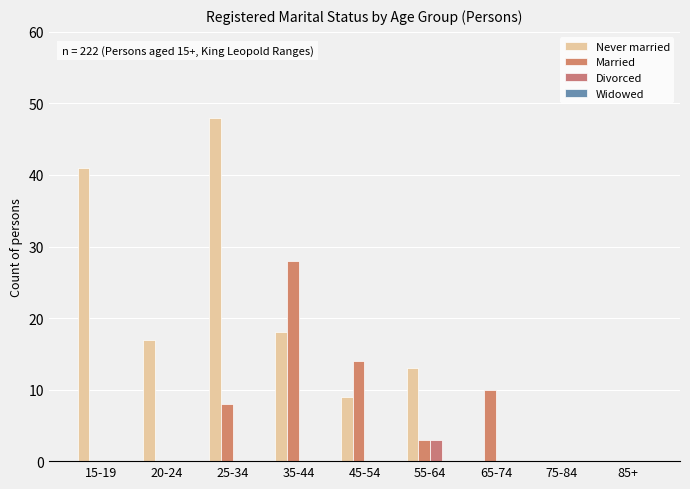

What is the maximum value shown in the chart?

48